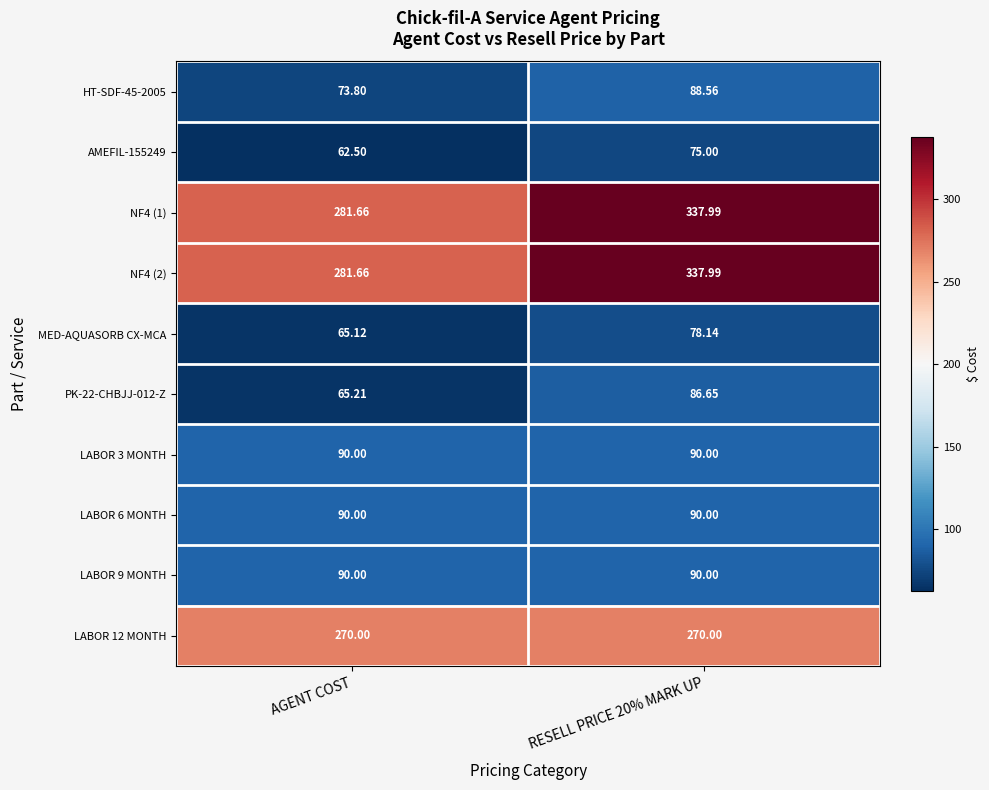

Is the value of LABOR 9 MONTH at AGENT COST greater than the value of PK-22-CHBJJ-012-Z at AGENT COST?

Yes